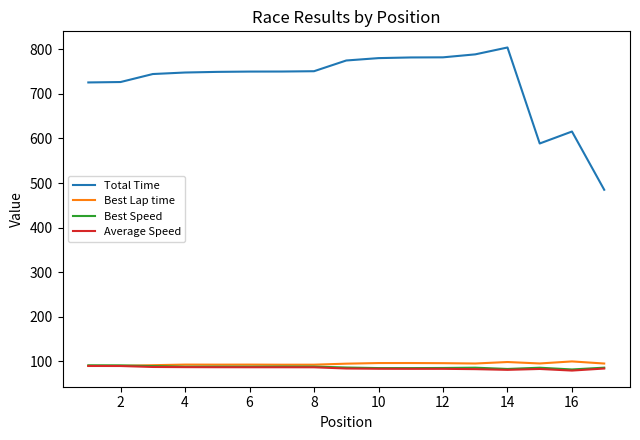

Which series has the largest range (max minus min)?

Total Time